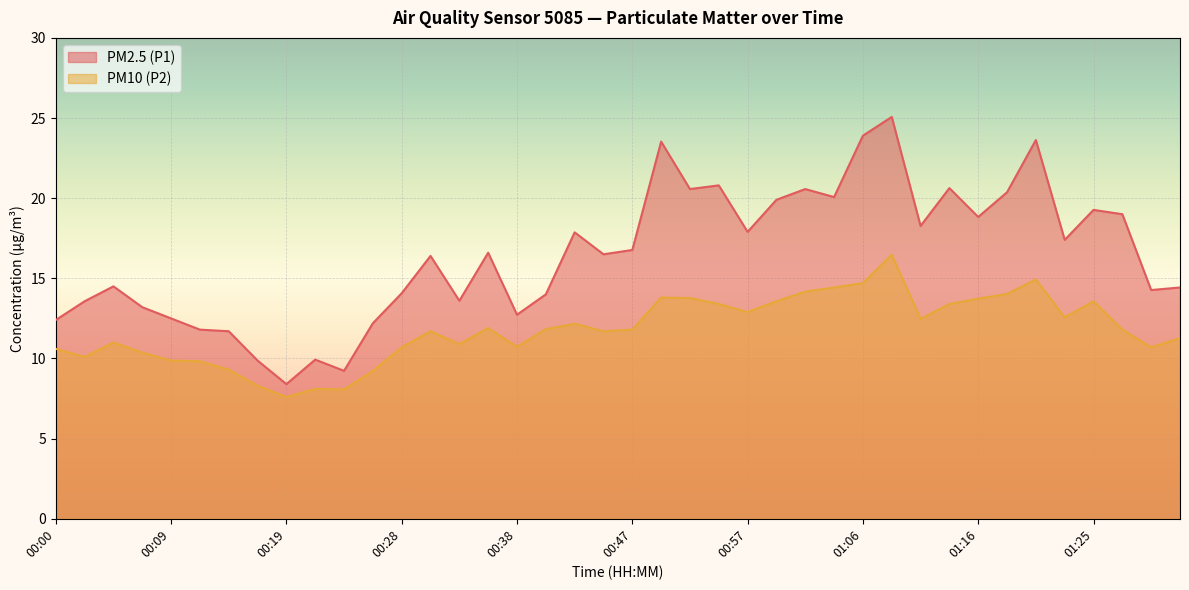

Rank the series at 00:05 from lowest to highest value.

PM10 (P2), PM2.5 (P1)